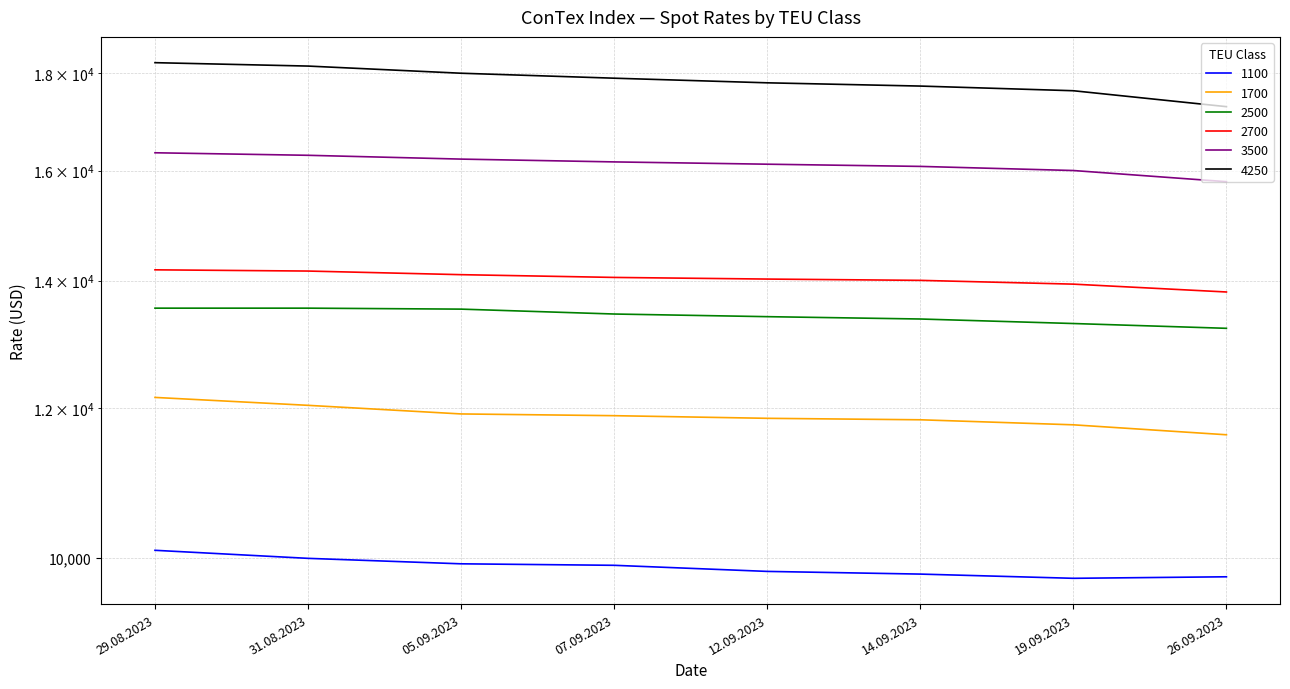

Reading right to left, transcribe all the data shown in this chart.

1100: 9777	9759	9809	9841	9914	9932	9998	10096
1700: 11614	11755	11827	11848	11886	11911	12036	12152
2500: 13214	13291	13364	13402	13445	13525	13541	13541
2700: 13809	13941	14005	14027	14055	14102	14164	14185
3500: 15785	16000	16080	16123	16168	16223	16298	16348
4250: 17288	17625	17725	17795	17895	18003	18160	18235